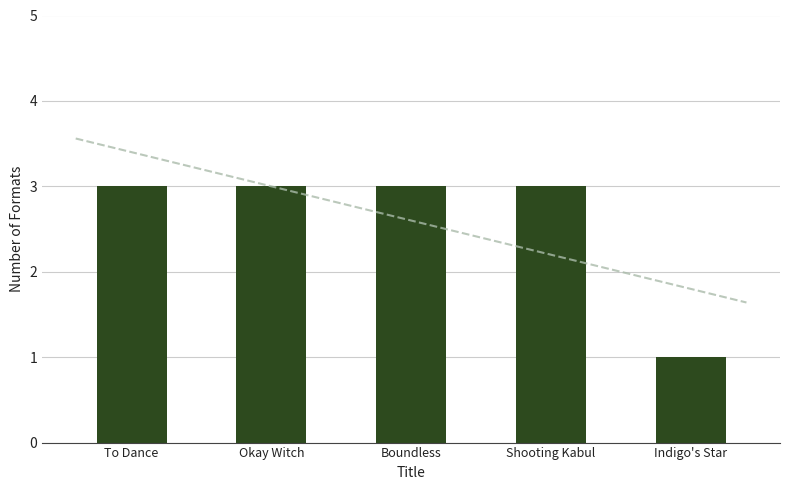

The chart shows a value of 1 at Indigo's Star. True or false?

True